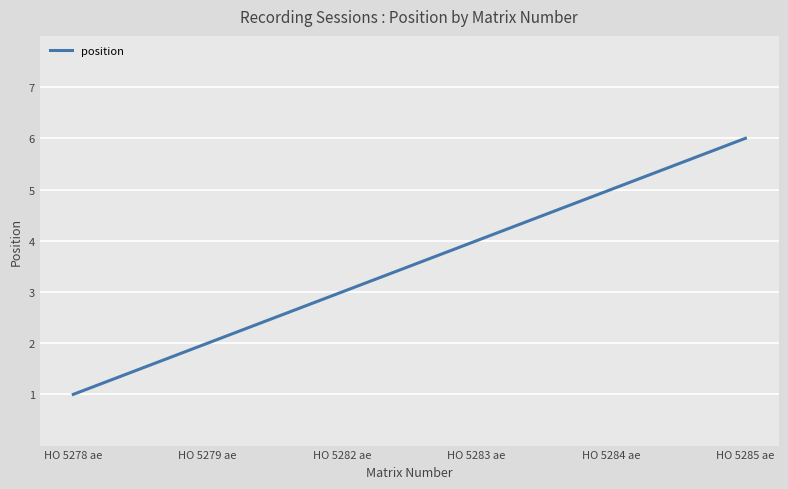

Rank the categories by value from lowest to highest.

HO 5278 ae, HO 5279 ae, HO 5282 ae, HO 5283 ae, HO 5284 ae, HO 5285 ae